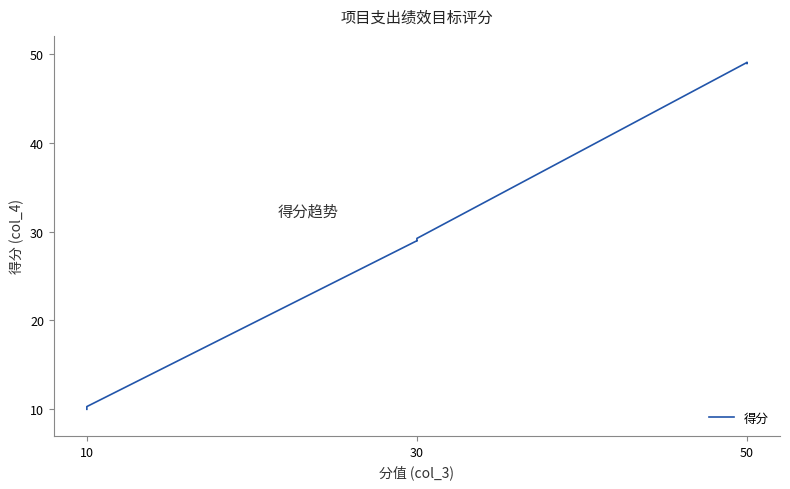

Does the chart have visible grid lines?

No